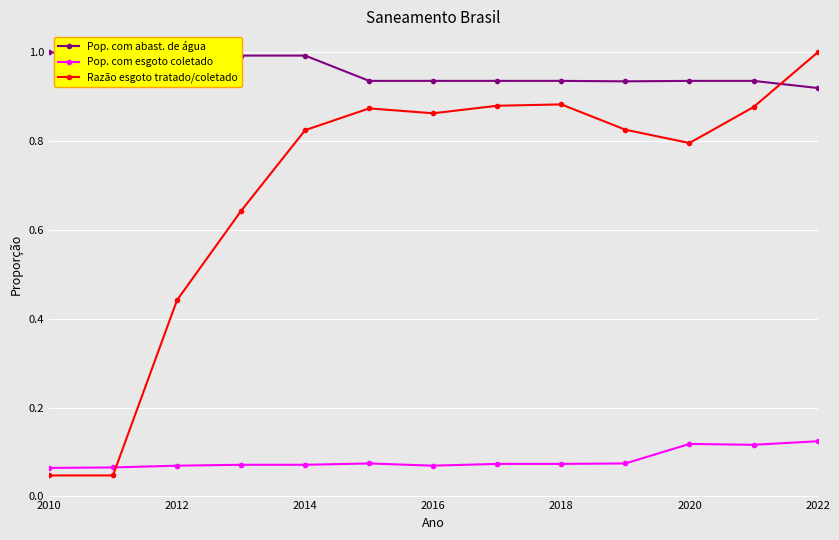

Which series has the largest total across all categories?

Pop. com abast. de água